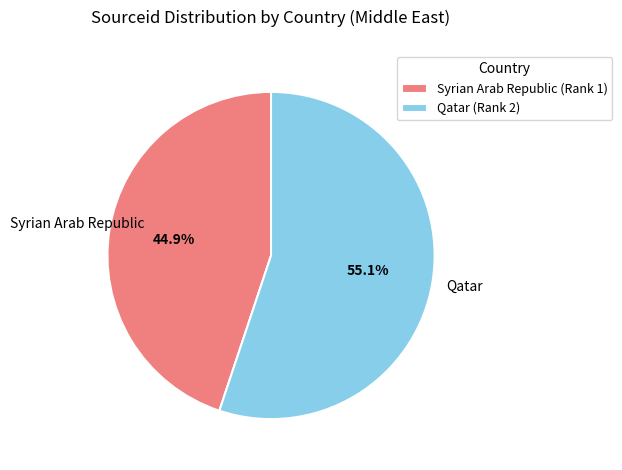

What is the majority slice?

Qatar (Rank 2)